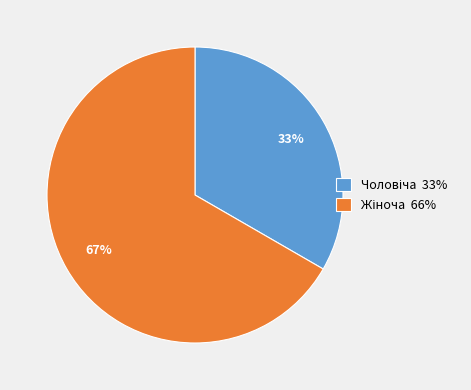

Is there any slice that represents more than half of the pie?

Yes